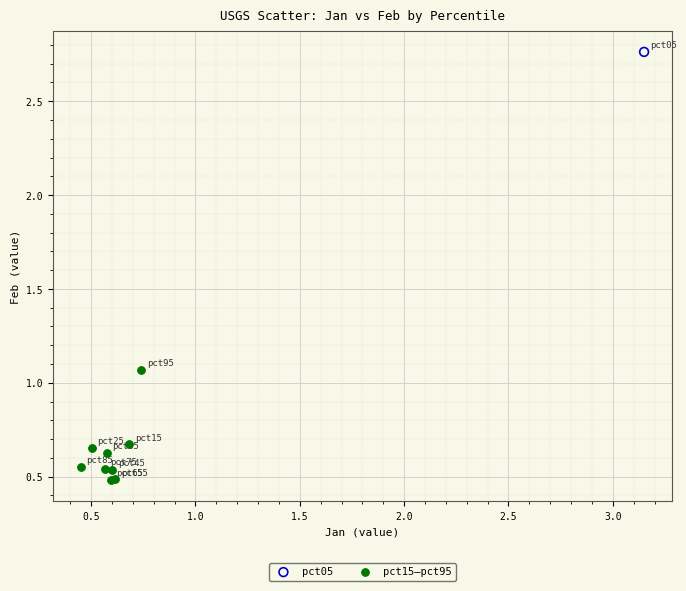

What are all the series names shown in the legend?

pct05, pct15–pct95